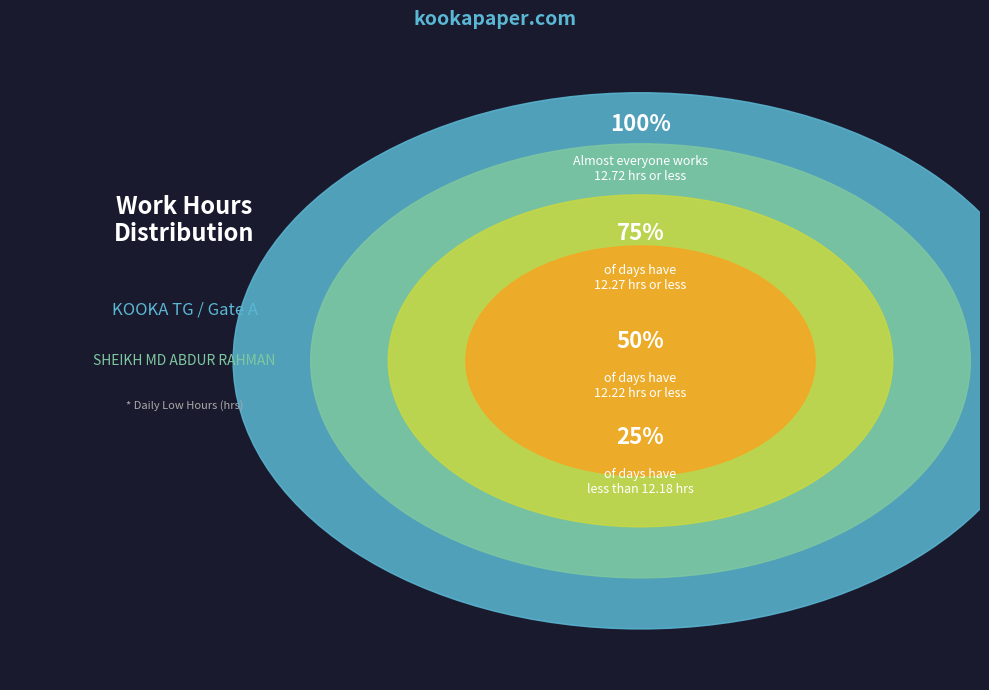

Is it true that 18-Mon is 1% of the pie?

False